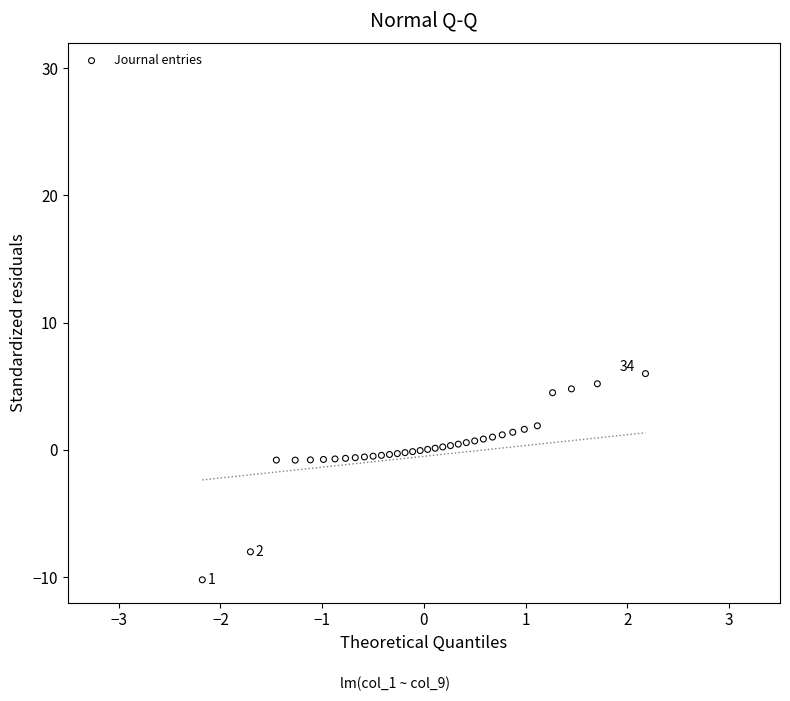

What is the range of X values (max minus min)?

4.4